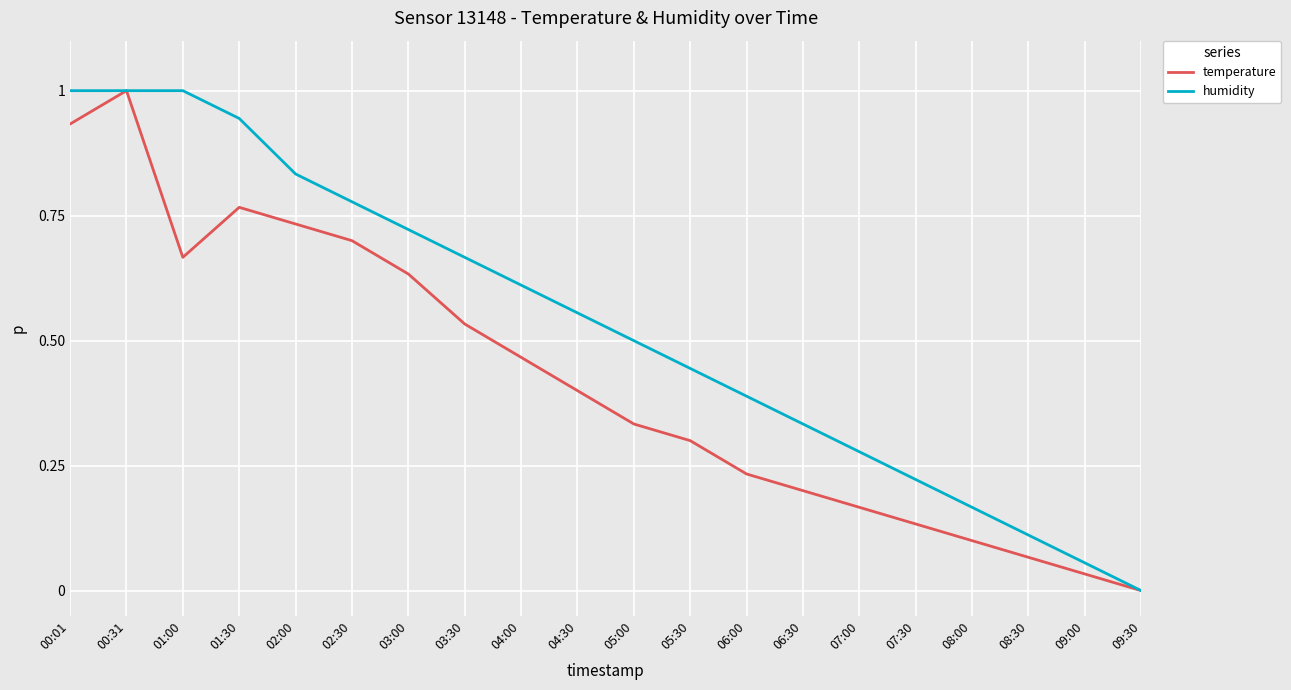

What is the sum of all temperature values?

8.4